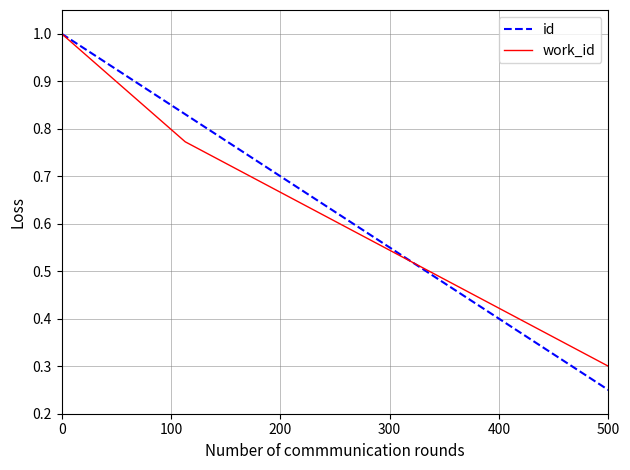

What is the maximum value for work_id?

1.0